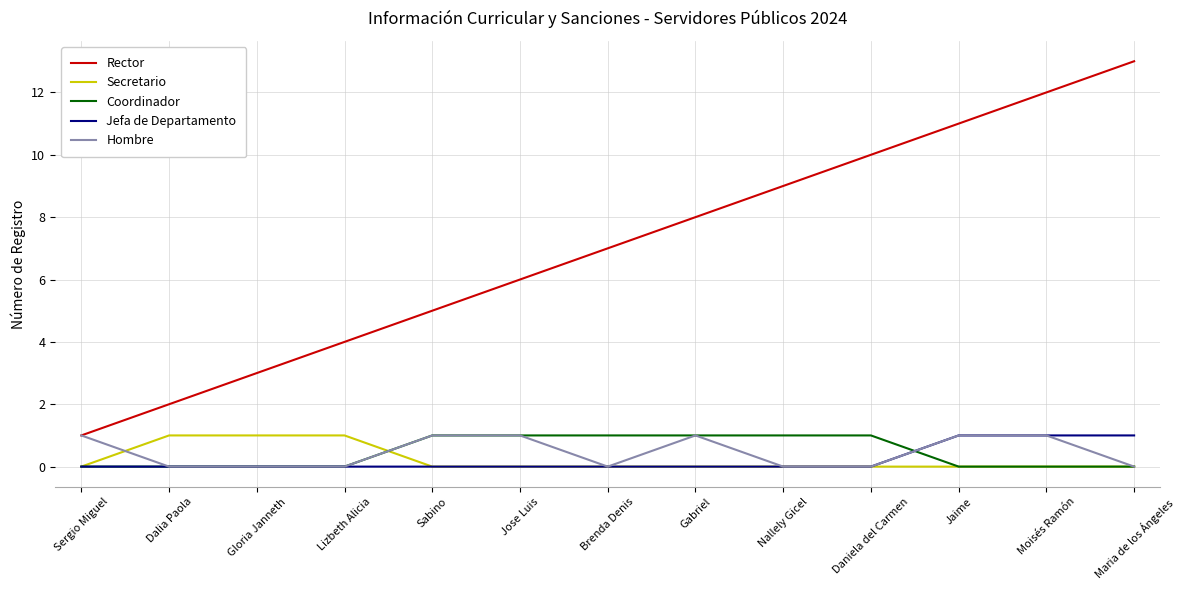

True or false: Secretario and Rector cross at least once.

False